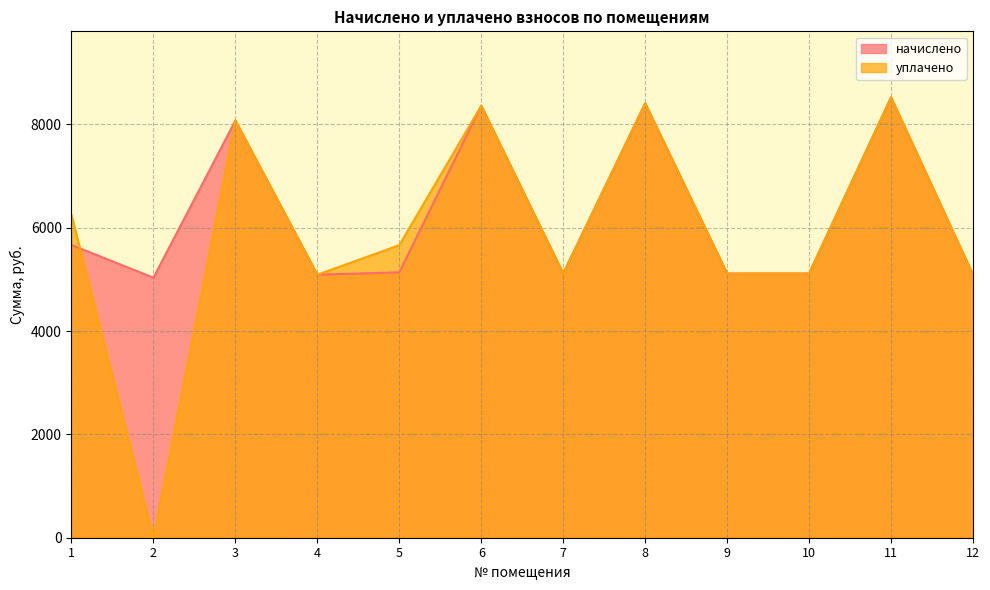

How many values in уплачено are above zero?

11